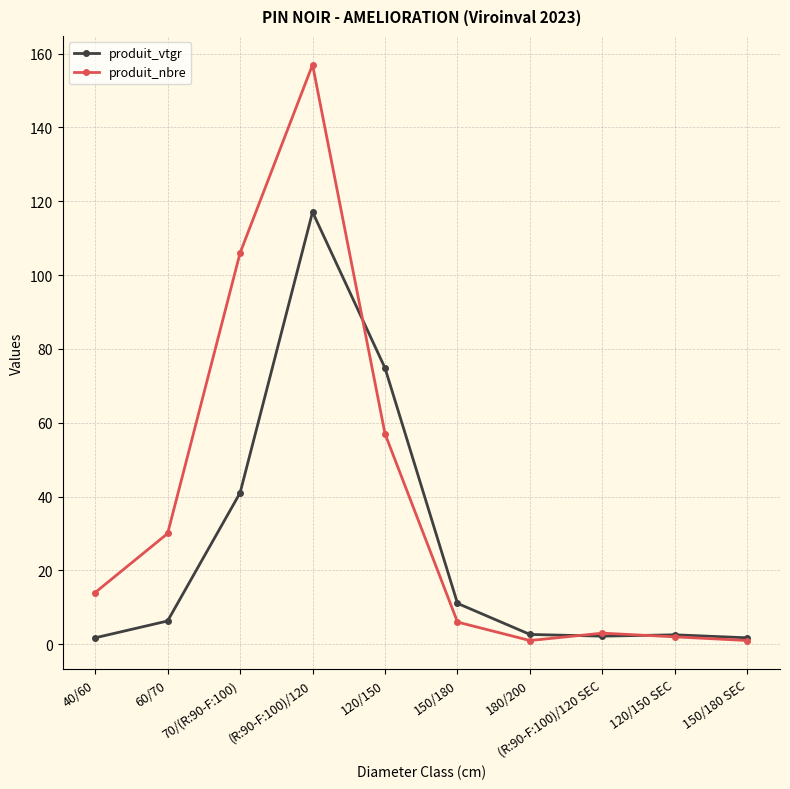

Where does the produit_vtgr series first go above 6?

60/70